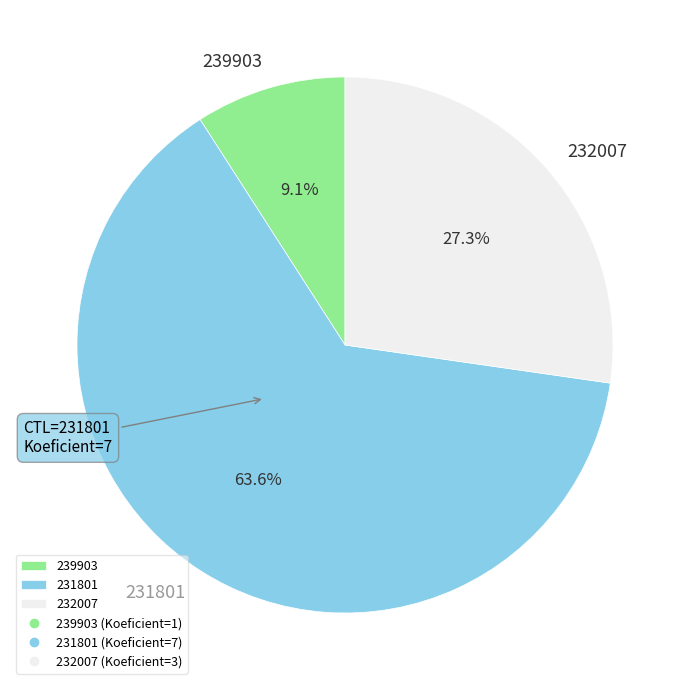

Which slice represents more than half of the pie?

231801